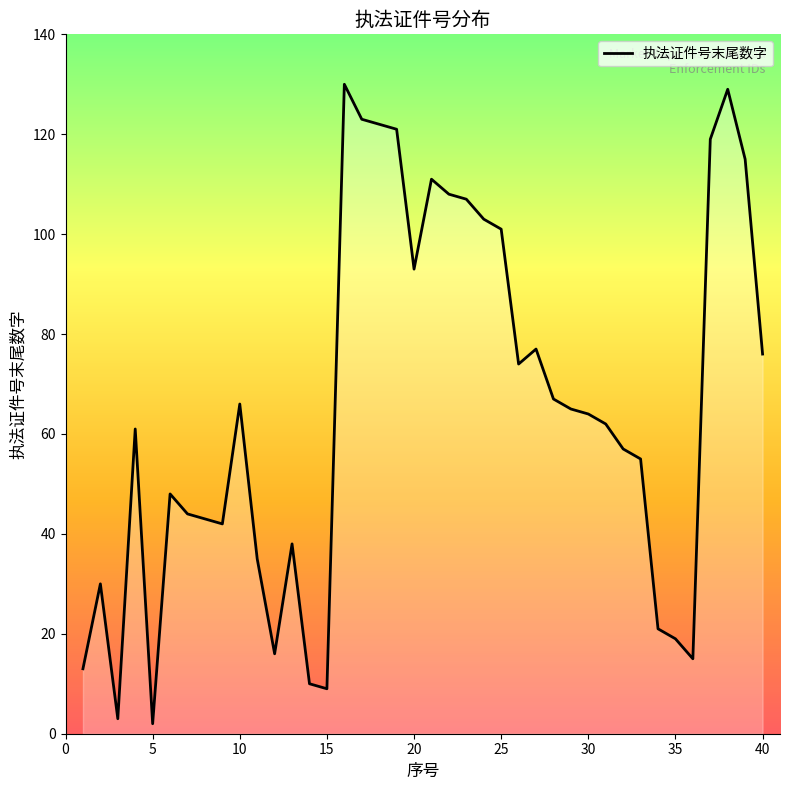

What is the greatest value displayed?

130